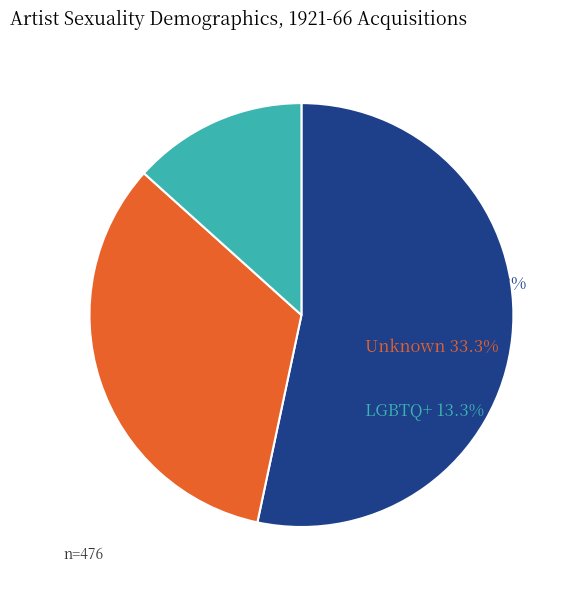

Approximately how many times larger is the value at Heterosexual compared to Unknown?

1.6